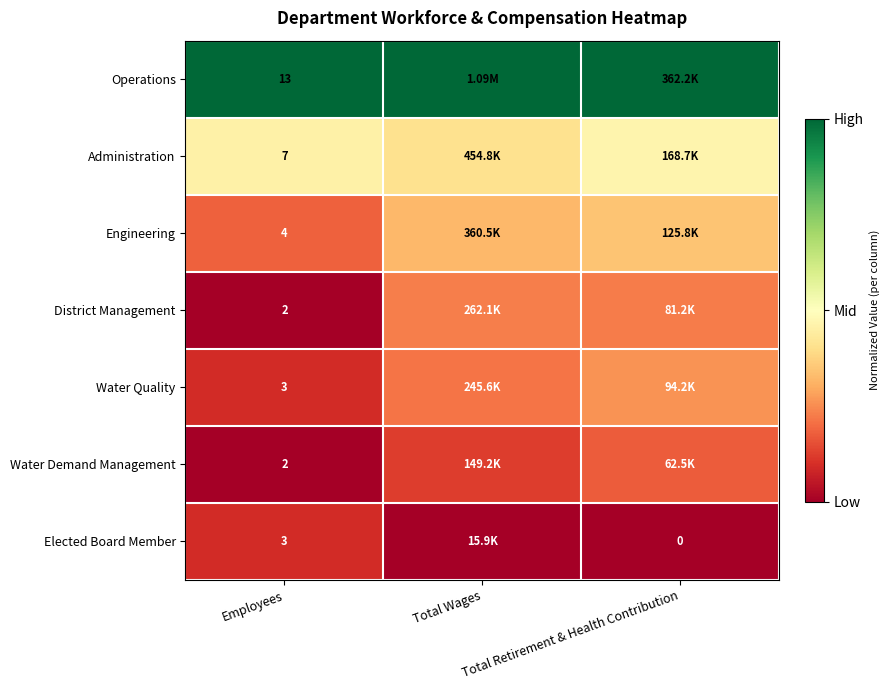

What is the sum of the Operations values at Total Wages and Employees?

2.0